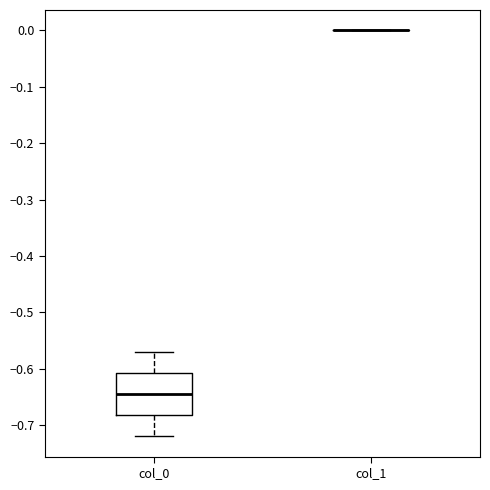

Where is the lower edge of the box for col_0 on the y-axis? The values are not printed on the chart, so give them approximately, as read against the axis.

-0.68